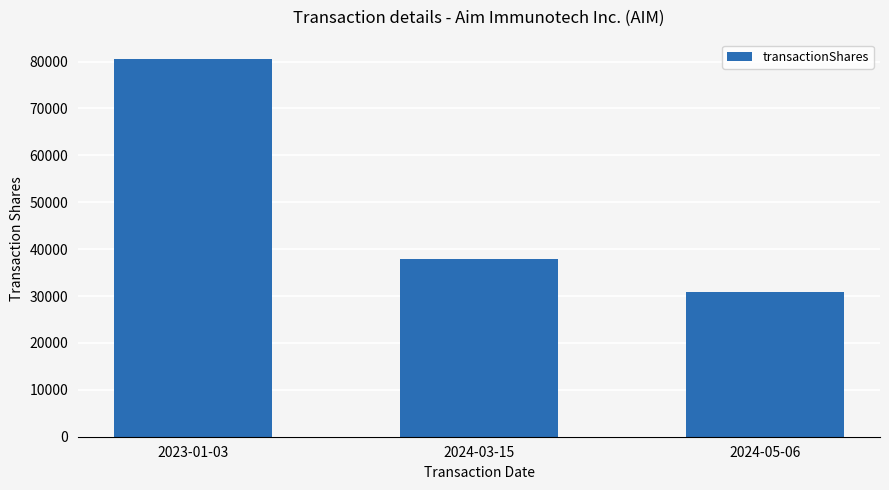

What is the change in value from 2023-01-03 to 2024-05-06?

-49781